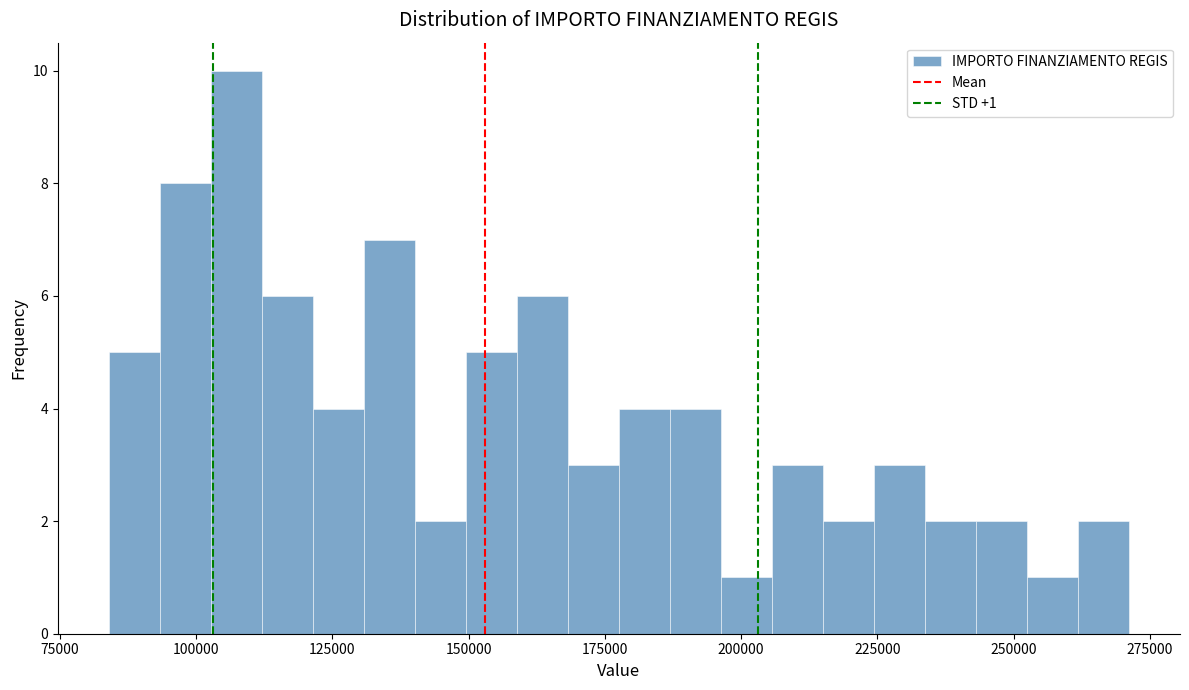

Read against the x-axis, roughly where is the centre of the tallest bar?

105000